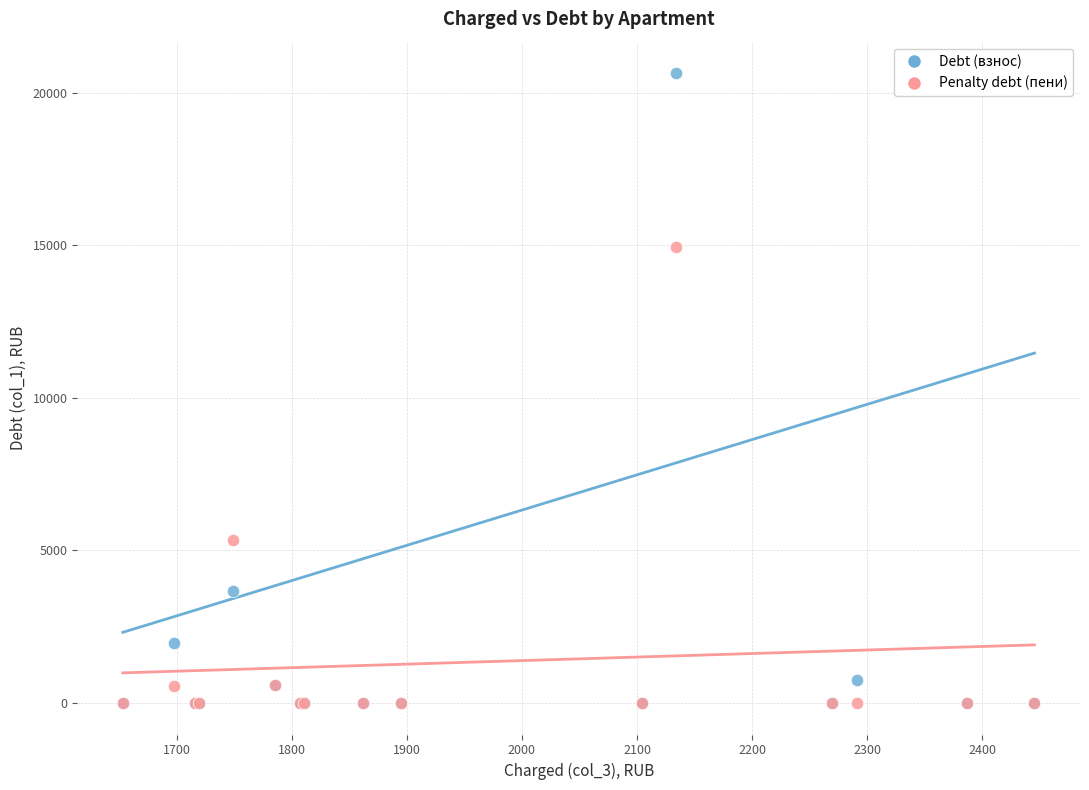

Across all series, what Y value is closest to 10320?

14954.7